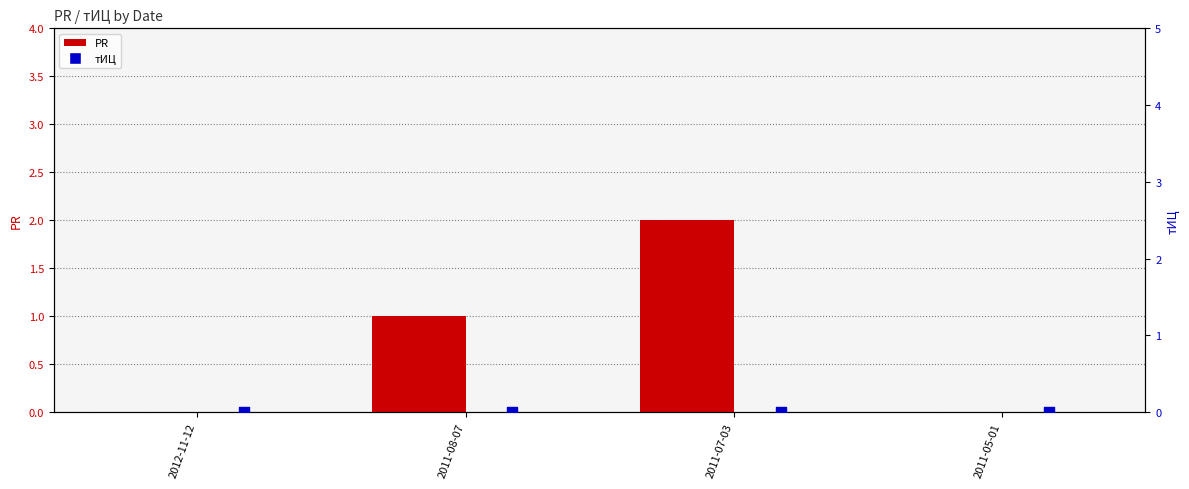

Which series reaches the minimum Y coordinate?

PR